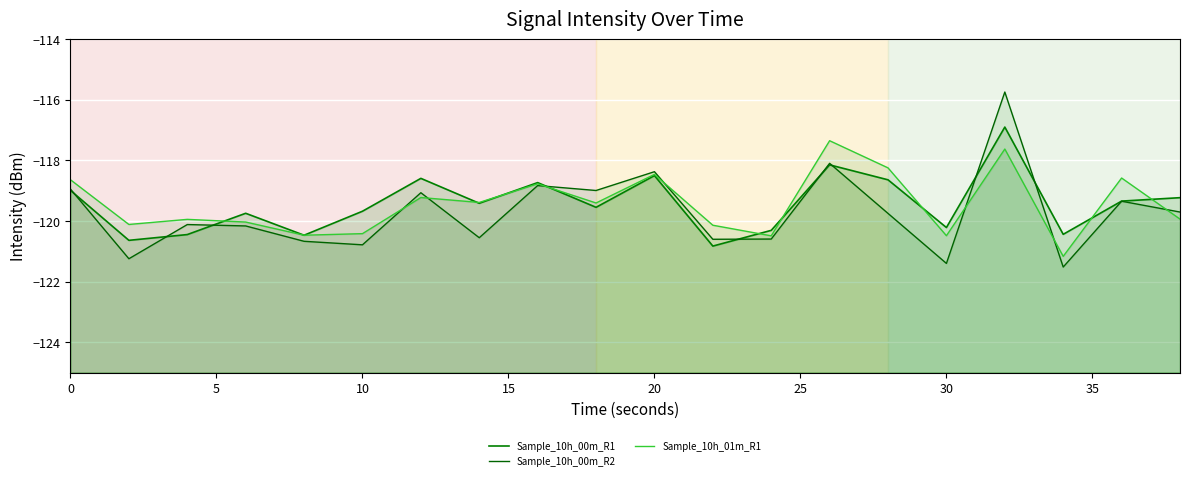

True or false: Sample_10h_01m_R1 has more than 1 interior local peaks.

True